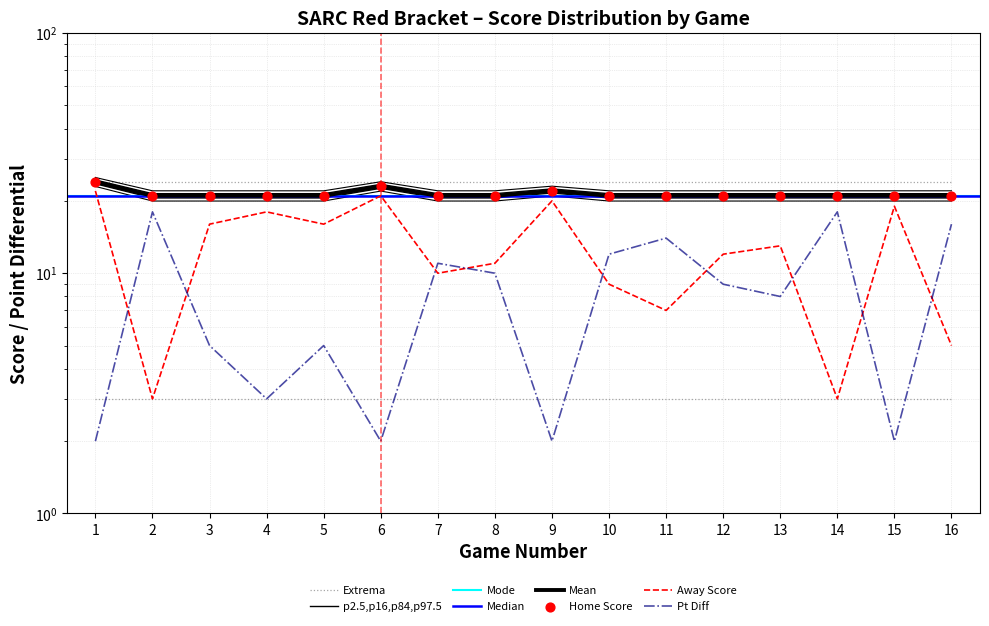

Which series has the widest spread of Y values?

AWAY Score (L)